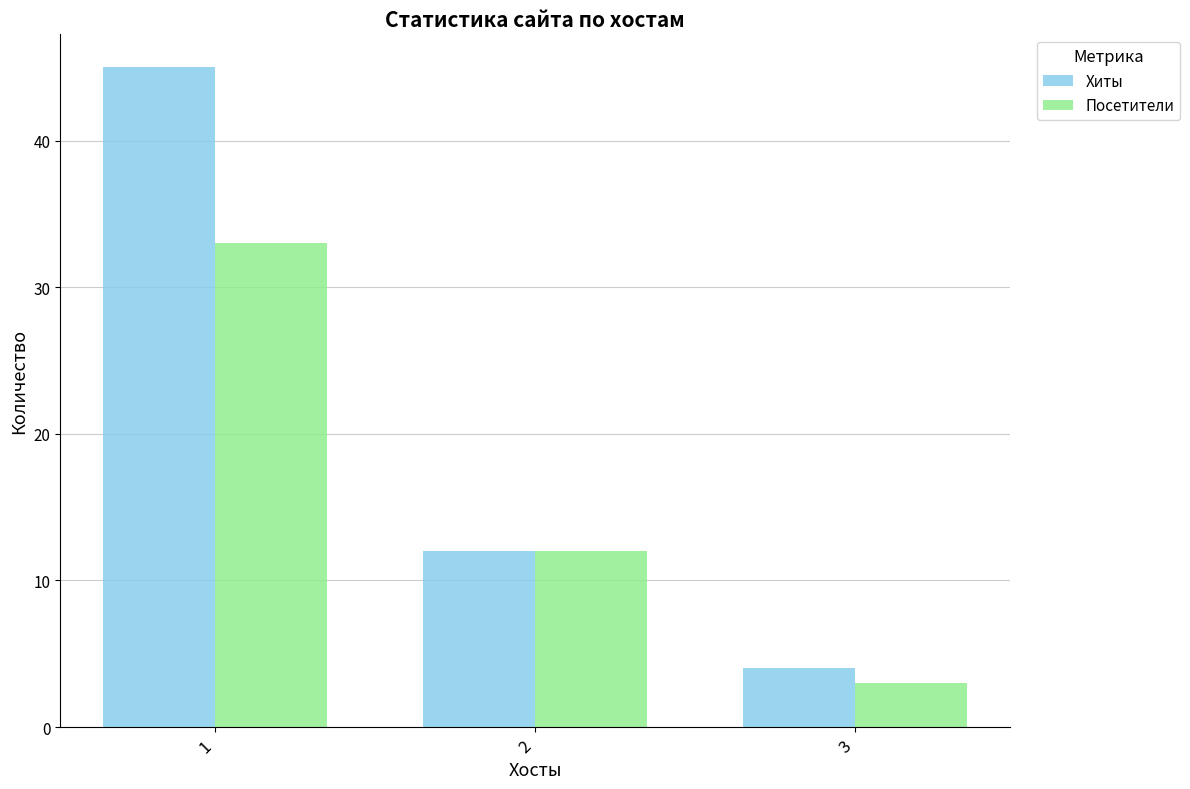

Which series has the widest spread of values?

Хиты